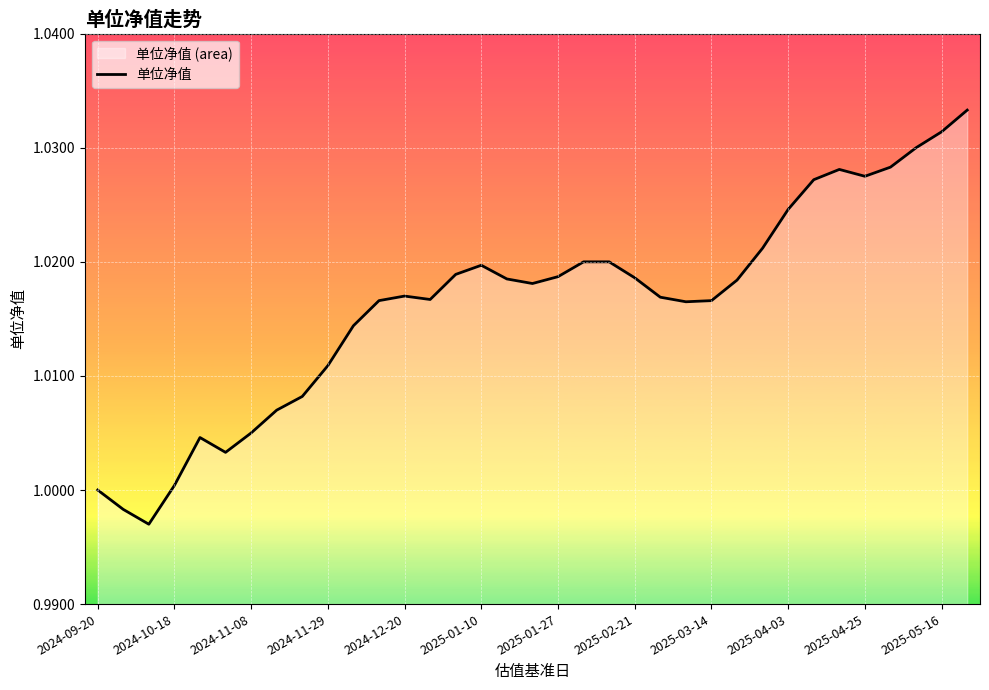

How many distinct data groups are displayed?

1